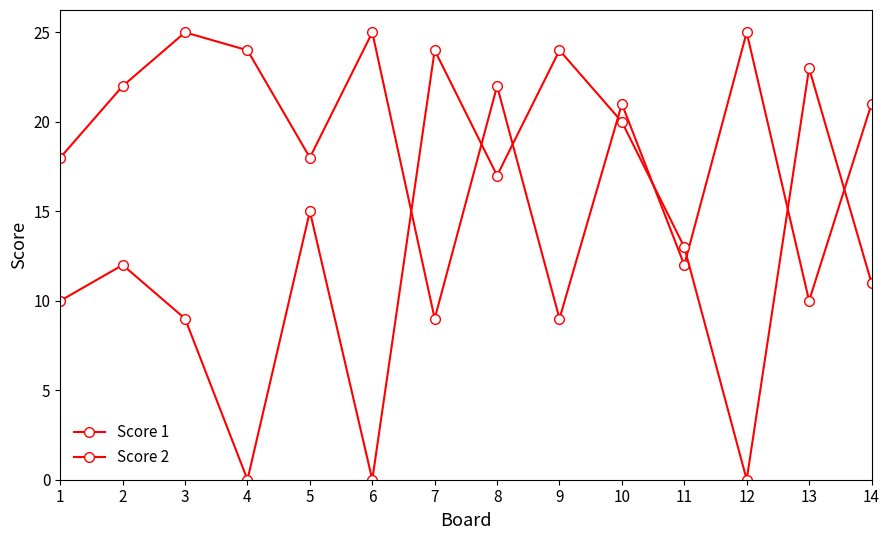

Count the number of categories in the chart.

14